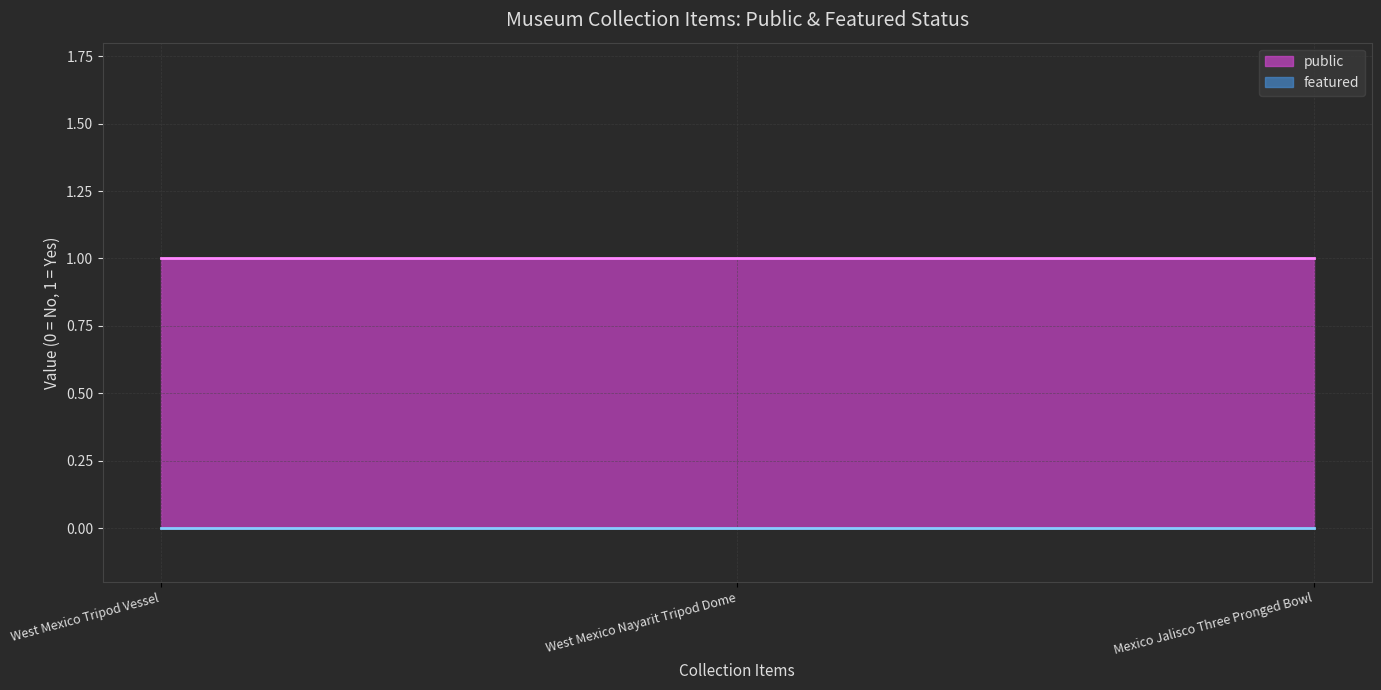

True or false: public has a value of 1 at Mexico Jalisco Three Pronged Bowl.

True